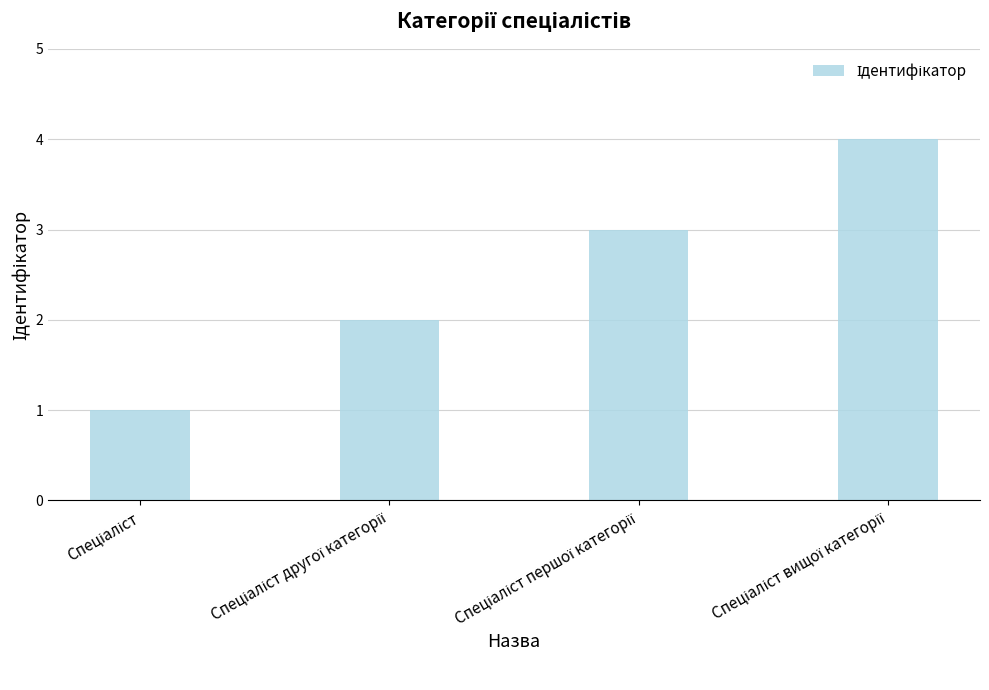

Are the bars grouped side by side (vs. stacked)?

No